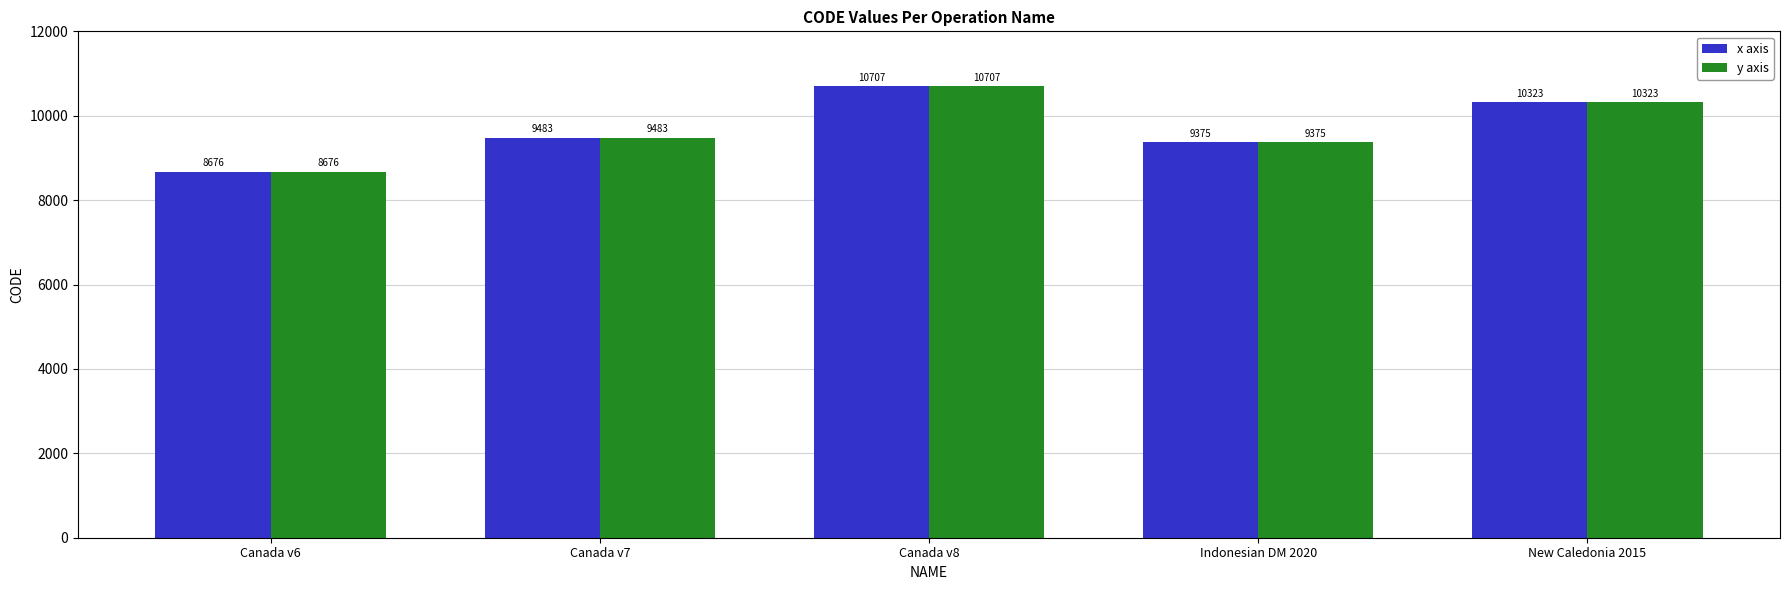

The value of x axis at New Caledonia 2015 is 16206. True or false?

False